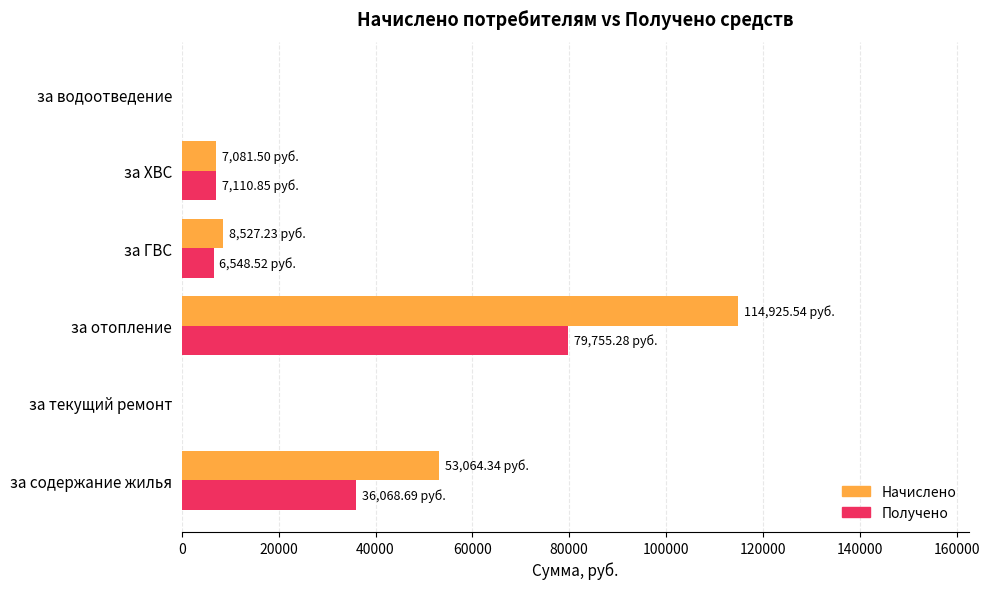

What is the sum of all Получено values?

129483.3